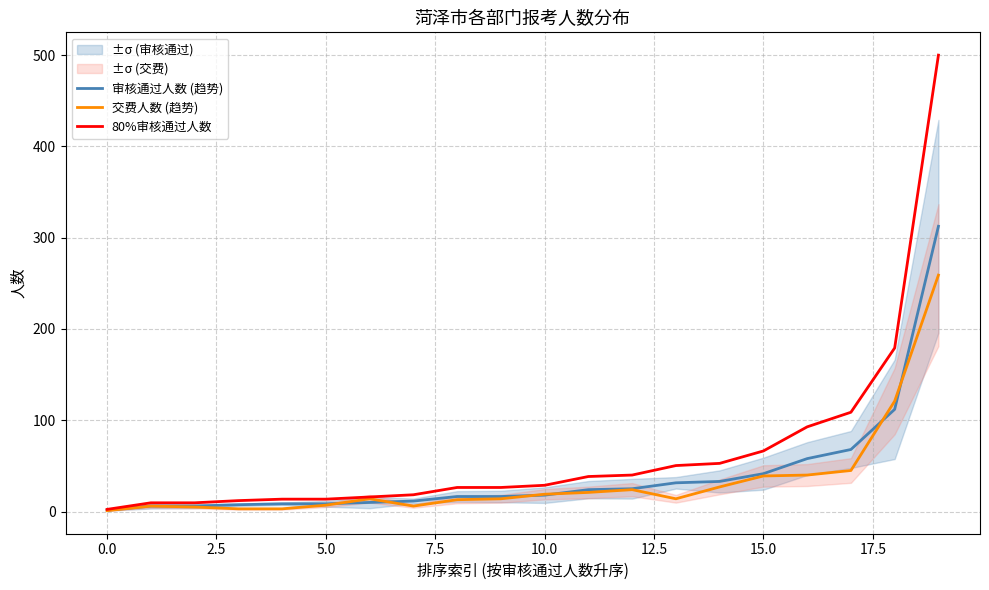

How many series are shown in this chart?

3